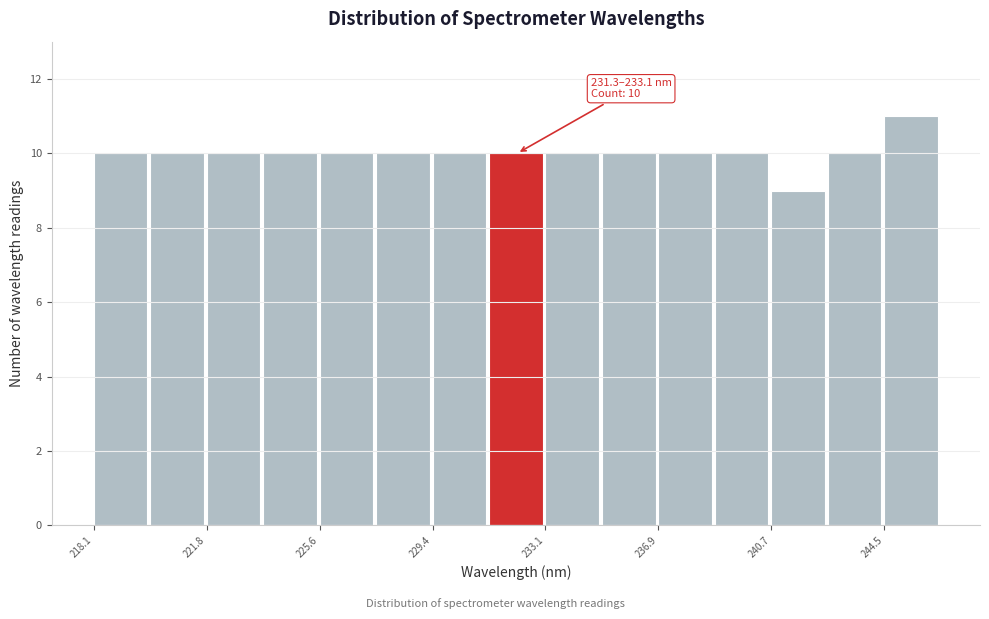

Around what value on the x-axis is the tallest bar? Give the approximate position of its centre, as read against the axis.

245.5